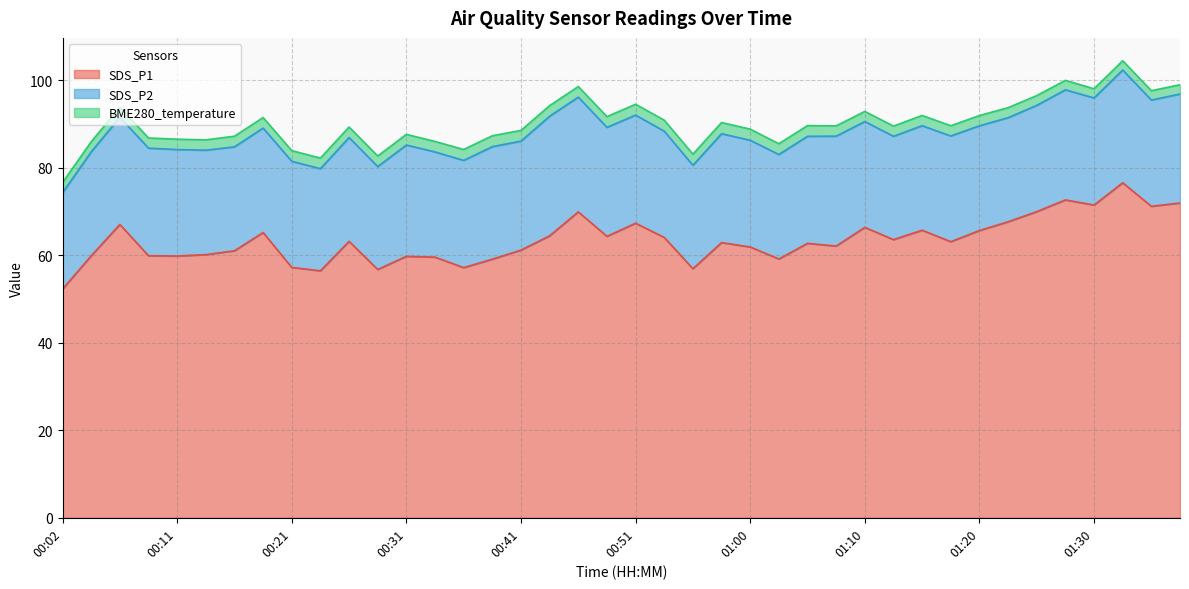

Reading left to right, extract all data points from this chart.

SDS_P1: 00:02=52.3	00:04=59.9	00:07=67.1	00:09=59.9	00:11=59.9	00:14=60.2	00:16=61.0	00:19=65.2	00:21=57.2	00:24=56.5	00:26=63.2	00:29=56.8	00:31=59.8	00:33=59.6	00:36=57.2	00:38=59.1	00:41=61.2	00:43=64.5	00:46=70.0	00:48=64.3	00:51=67.3	00:53=64.1	00:55=57.0	00:58=62.9	01:00=61.9	01:03=59.2	01:05=62.8	01:08=62.1	01:10=66.4	01:13=63.6	01:15=65.8	01:17=63.1	01:20=65.7	01:22=67.7	01:25=70.0	01:27=72.7	01:30=71.5	01:32=76.6	01:35=71.2	01:37=72.0
SDS_P2: 00:02=22.1	00:04=23.8	00:07=24.5	00:09=24.6	00:11=24.4	00:14=23.9	00:16=23.8	00:19=23.9	00:21=24.3	00:24=23.4	00:26=23.8	00:29=23.5	00:31=25.4	00:33=24.1	00:36=24.5	00:38=25.7	00:41=24.9	00:43=27.4	00:46=26.2	00:48=24.9	00:51=24.7	00:53=24.3	00:55=23.6	00:58=24.9	01:00=24.4	01:03=23.9	01:05=24.5	01:08=25.1	01:10=24.2	01:13=23.6	01:15=23.9	01:17=24.2	01:20=23.9	01:22=23.8	01:25=24.3	01:27=25.2	01:30=24.5	01:32=25.8	01:35=24.3	01:37=24.9
BME280_temperature: 00:02=2.3	00:04=2.3	00:07=2.3	00:09=2.3	00:11=2.4	00:14=2.4	00:16=2.4	00:19=2.4	00:21=2.4	00:24=2.4	00:26=2.4	00:29=2.4	00:31=2.4	00:33=2.4	00:36=2.5	00:38=2.5	00:41=2.5	00:43=2.4	00:46=2.4	00:48=2.5	00:51=2.5	00:53=2.5	00:55=2.5	00:58=2.5	01:00=2.5	01:03=2.5	01:05=2.4	01:08=2.4	01:10=2.3	01:13=2.3	01:15=2.3	01:17=2.3	01:20=2.3	01:22=2.3	01:25=2.2	01:27=2.2	01:30=2.1	01:32=2.1	01:35=2.1	01:37=2.1